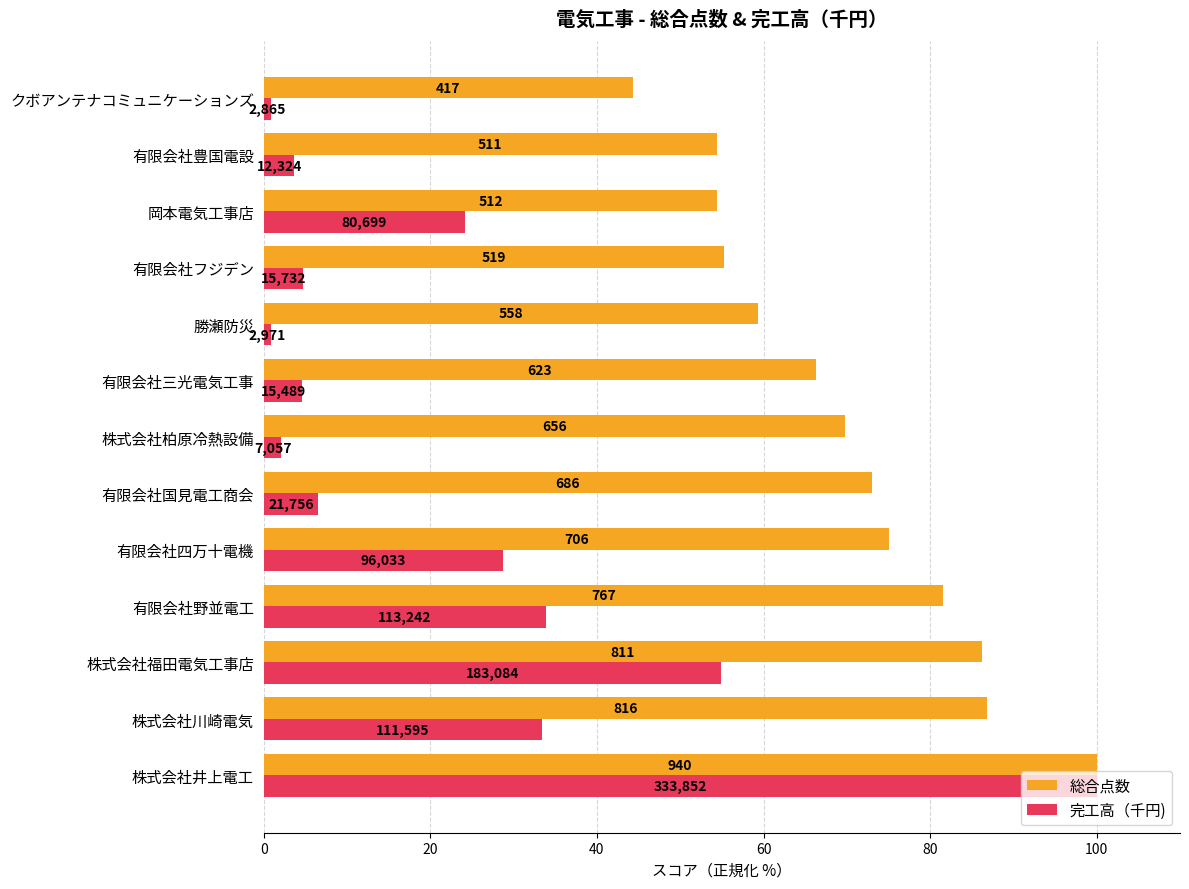

What are all the series names shown in the legend?

総合点数, 完工高（千円)